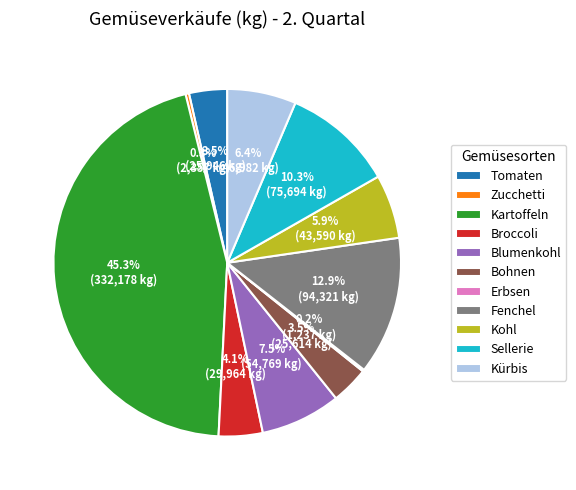

What is the largest slice in the pie chart?

Kartoffeln